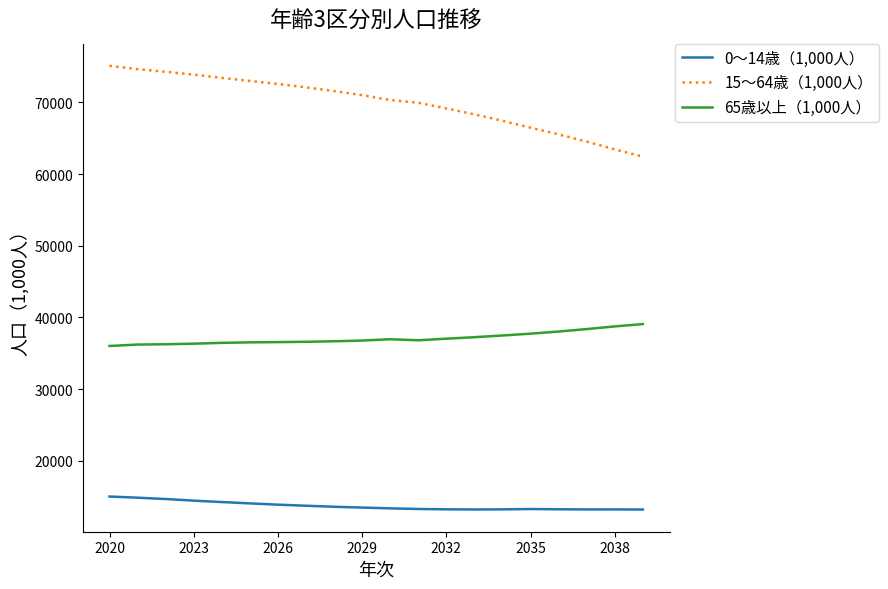

What is the difference between the maximum and minimum values in the 15～64歳（1,000人） series?

12663.3